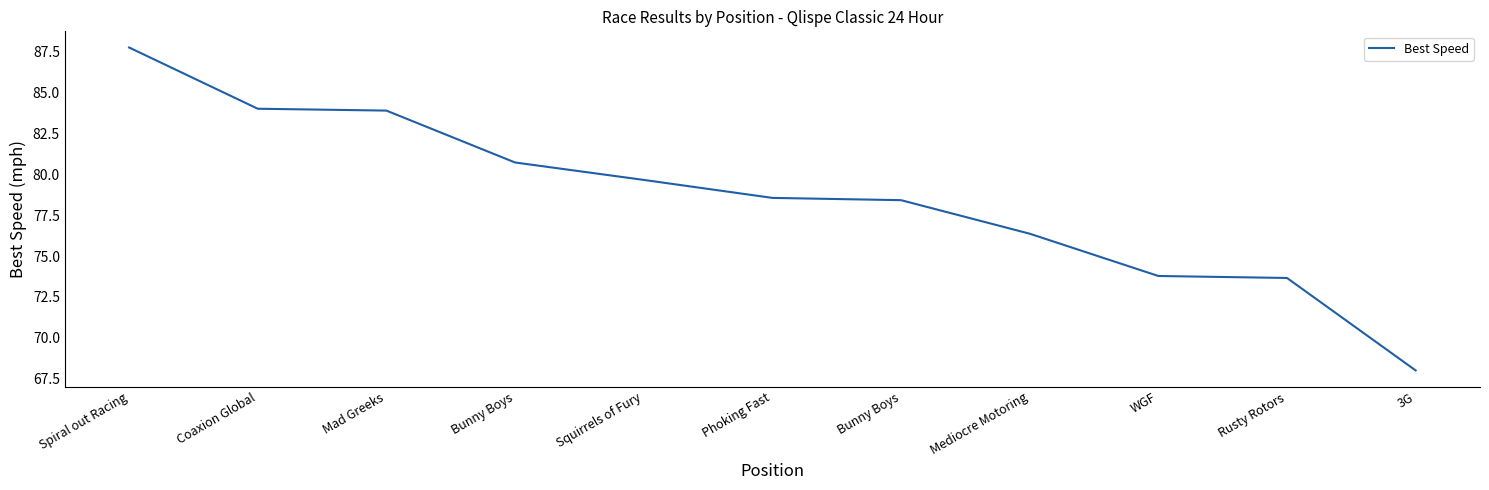

Does the chart have visible grid lines?

No